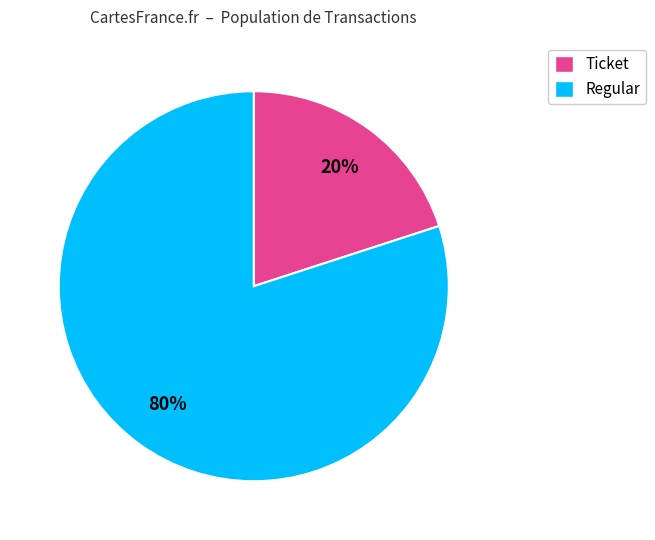

To the nearest percent, what is the average slice percentage?

50%